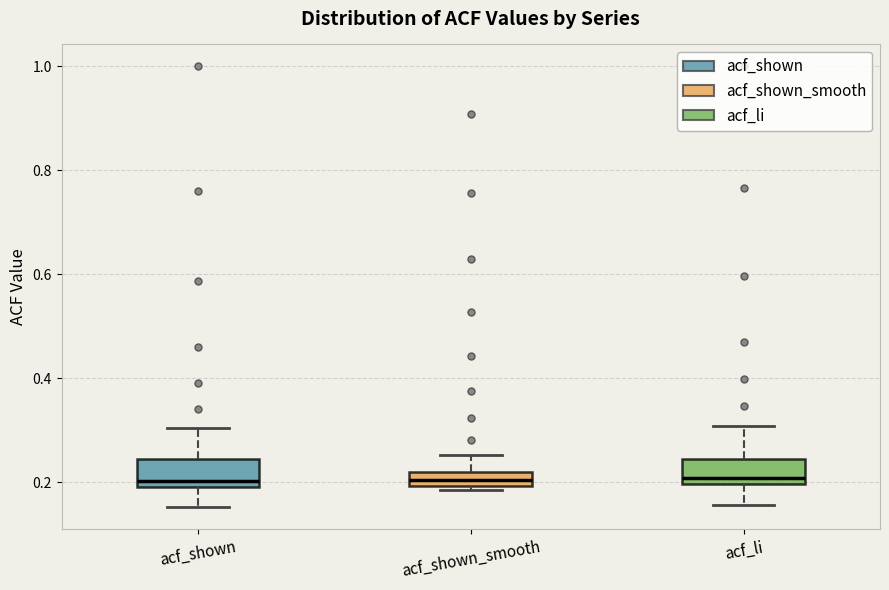

Where does the upper whisker of the box for acf_shown end on the y-axis? The values are not printed on the chart, so give them approximately, as read against the axis.

0.30